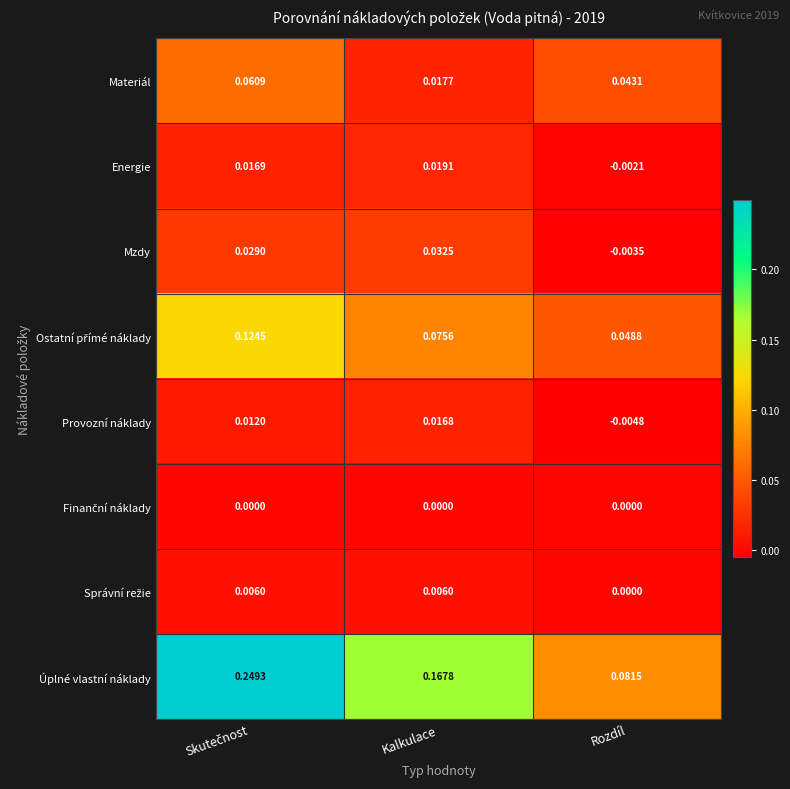

Count the number of data series in this chart.

8